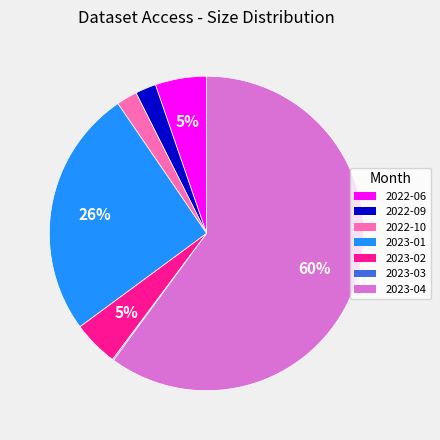

Does 2023-04 represent more than half of the total?

Yes